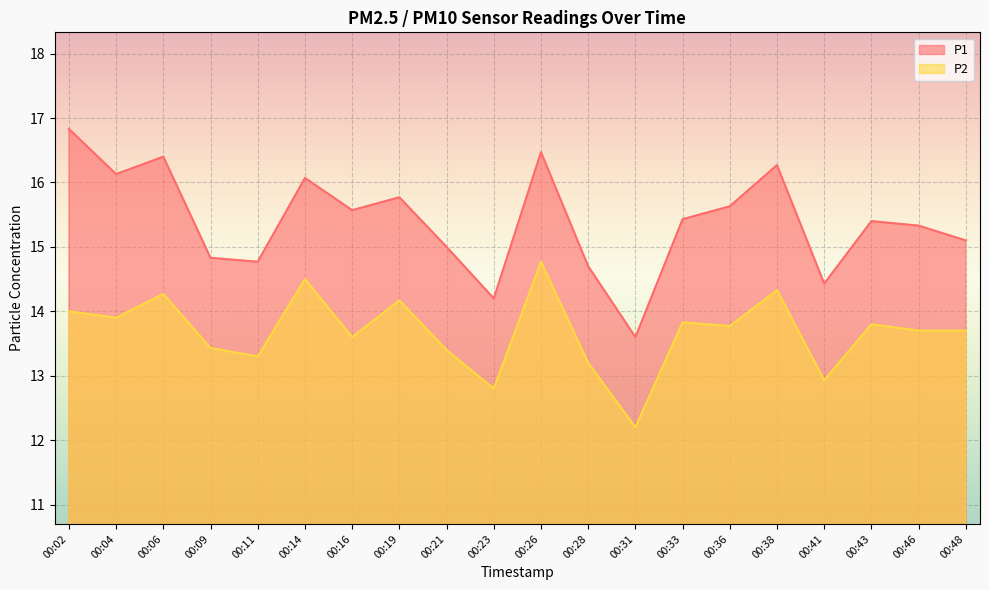

What is the difference between the P1 values at 00:21 and 00:31?

1.4